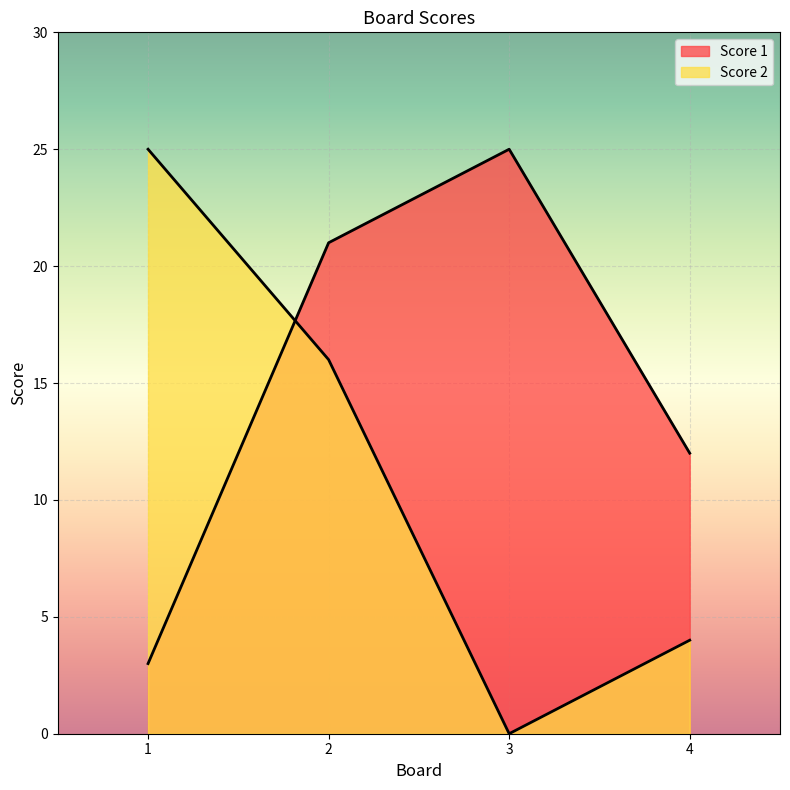

At which label does Score 1 first exceed 21?

3